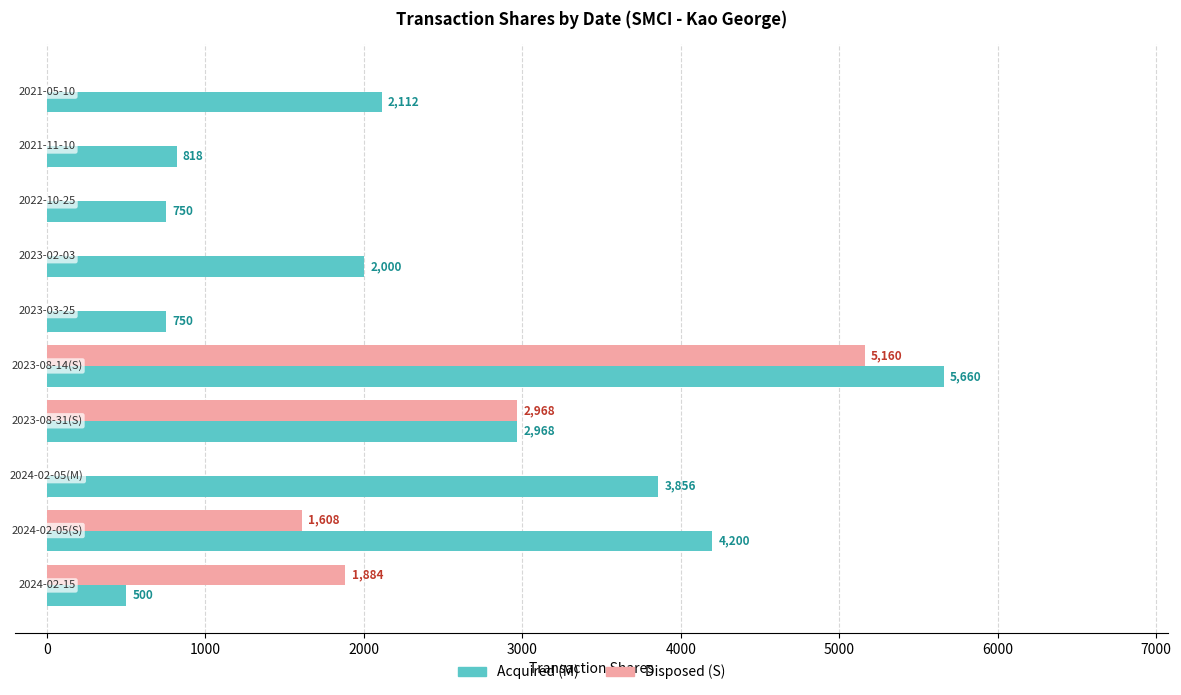

What is the sum of all Acquired (M) values?

23614